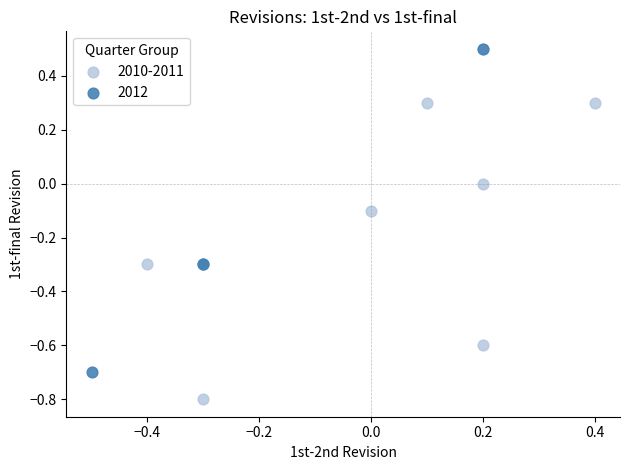

What are all the series names shown in the legend?

2010-2011, 2012